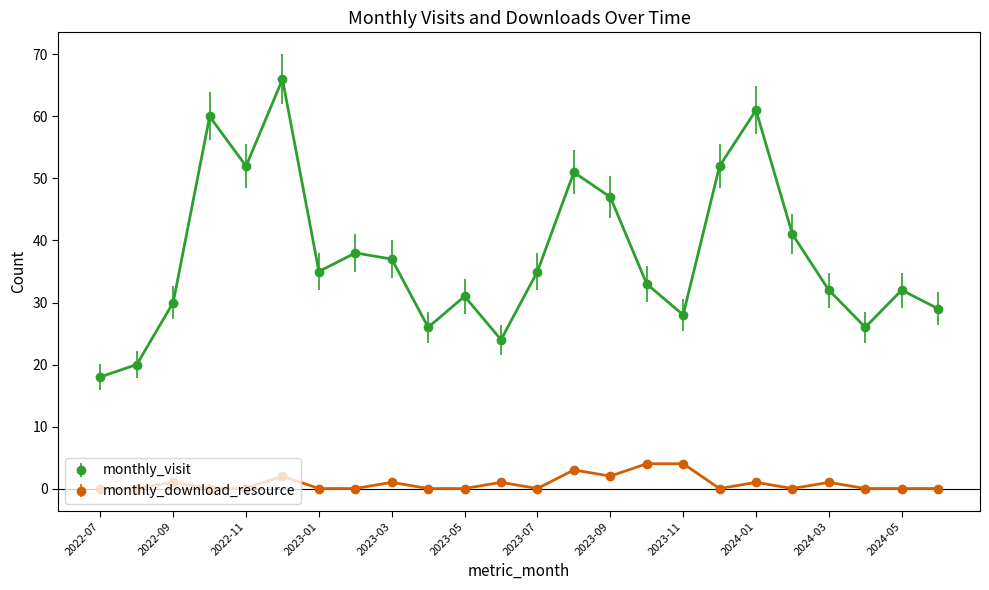

True or false: monthly_download_resource and monthly_visit cross at least once.

False